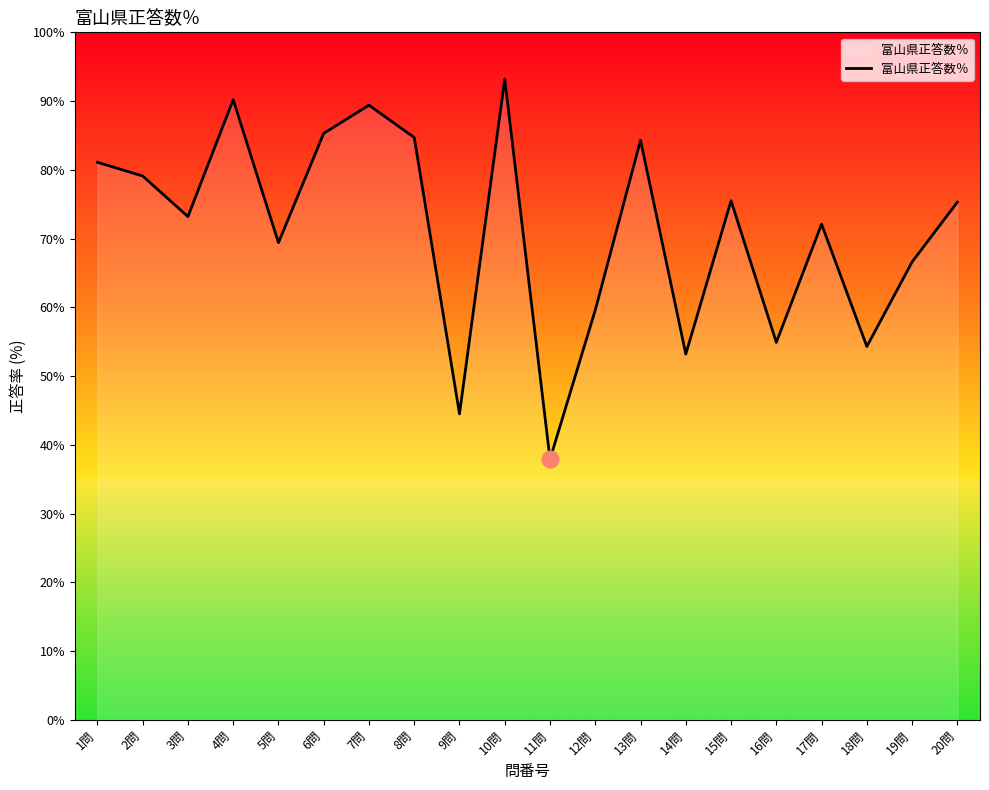

What is the difference between the values at 7問 and 12問?

29.8